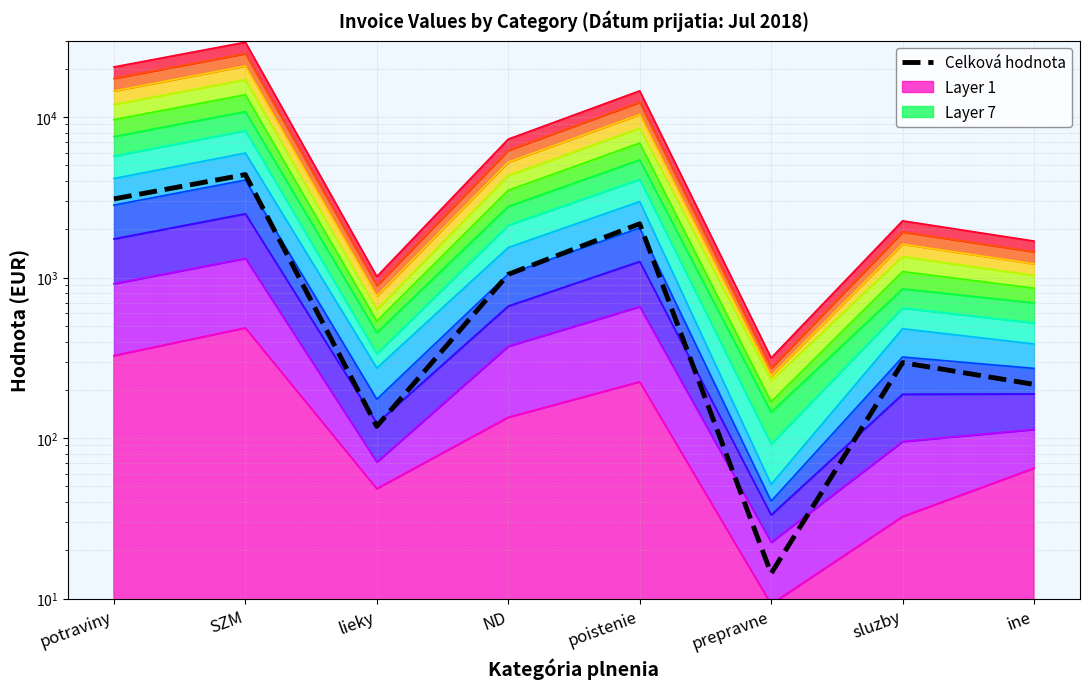

What is the change in value from lieky to ND?

+930.2